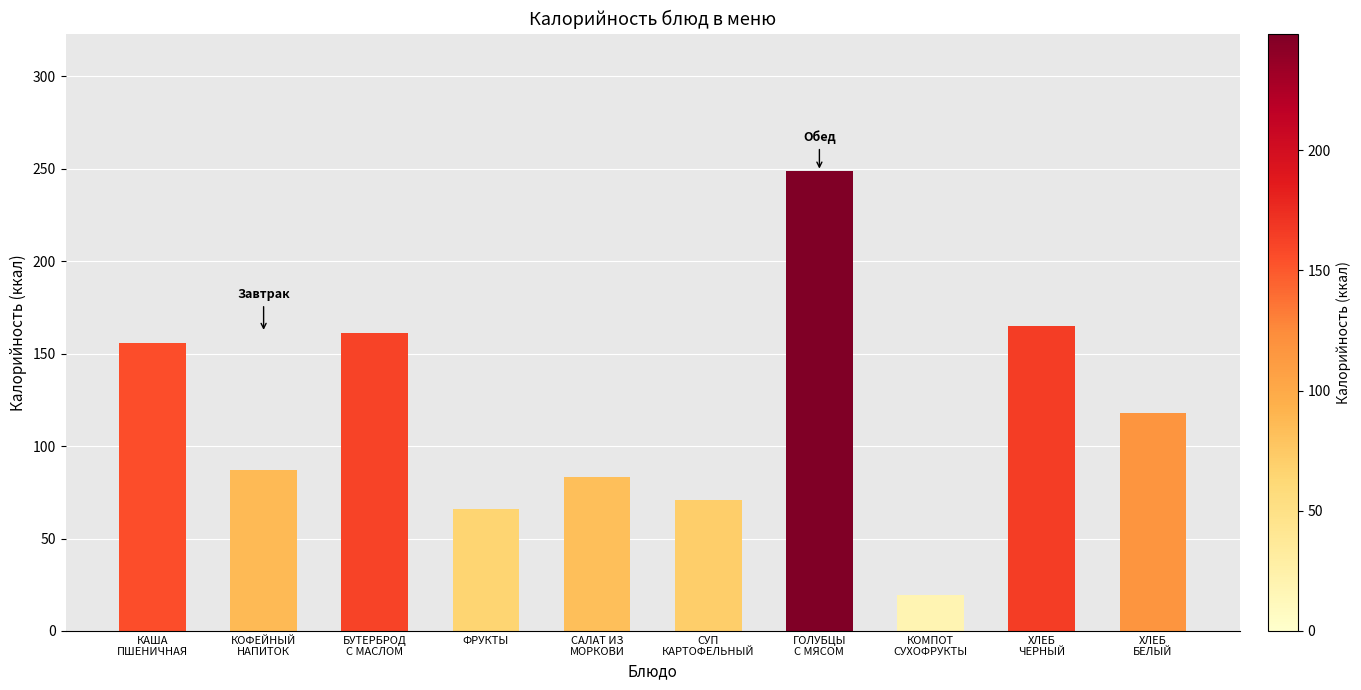

The chart shows a value of 100.2 at БУТЕРБРОД
С МАСЛОМ. True or false?

False